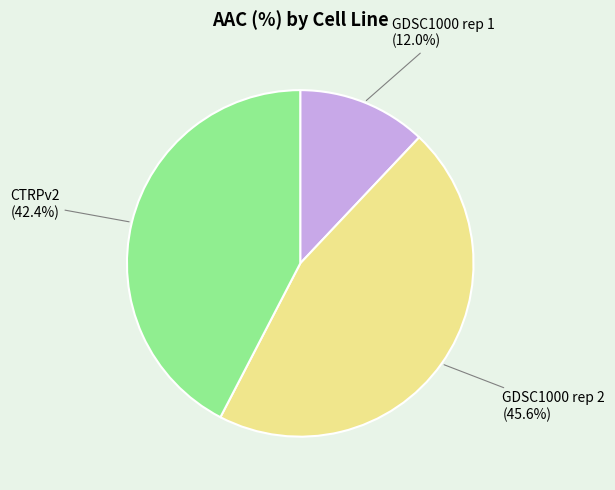

Does any single category account for the majority?

No